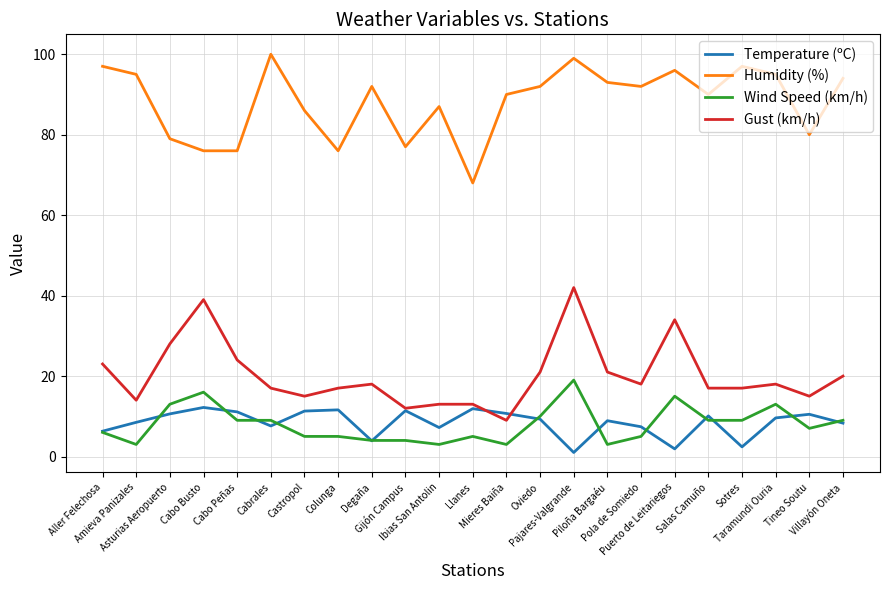

Where is the first local minimum for Gust (km/h)?

Amieva Panizales